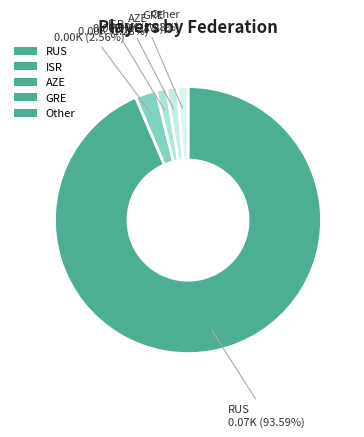

Rank the categories by value from lowest to highest.

AZE, GRE, Other, ISR, RUS